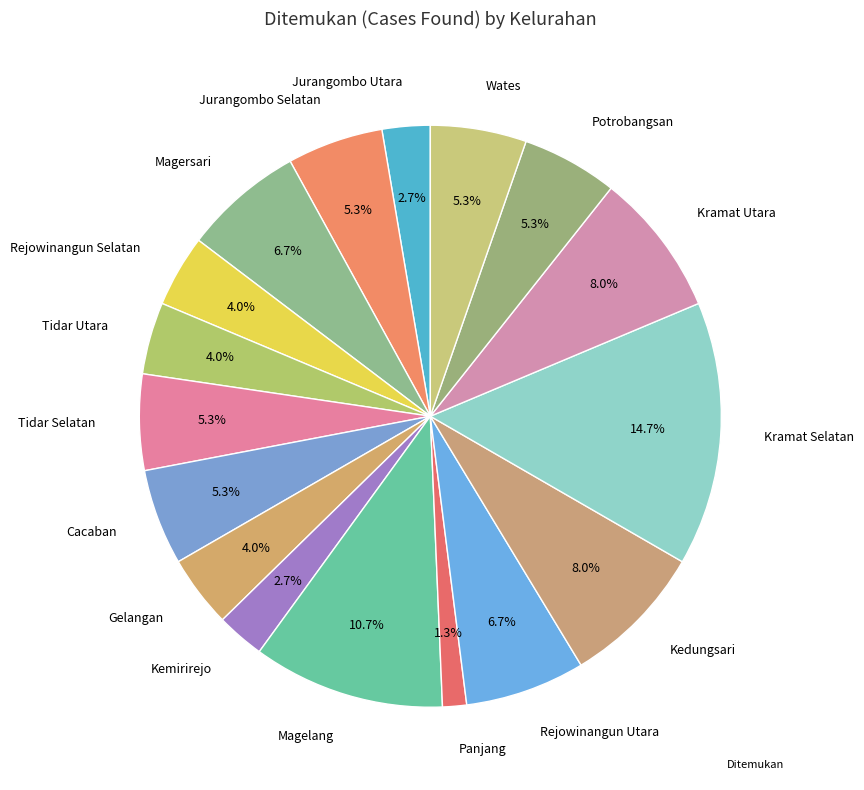

Is it true that Panjang is 1% of the pie?

True